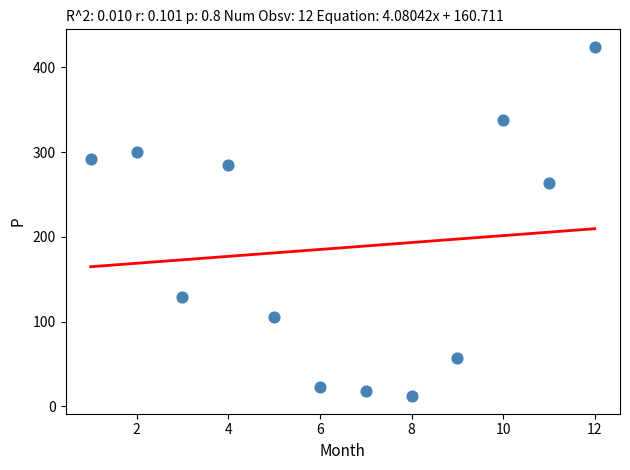

What is the average X value?

6.5